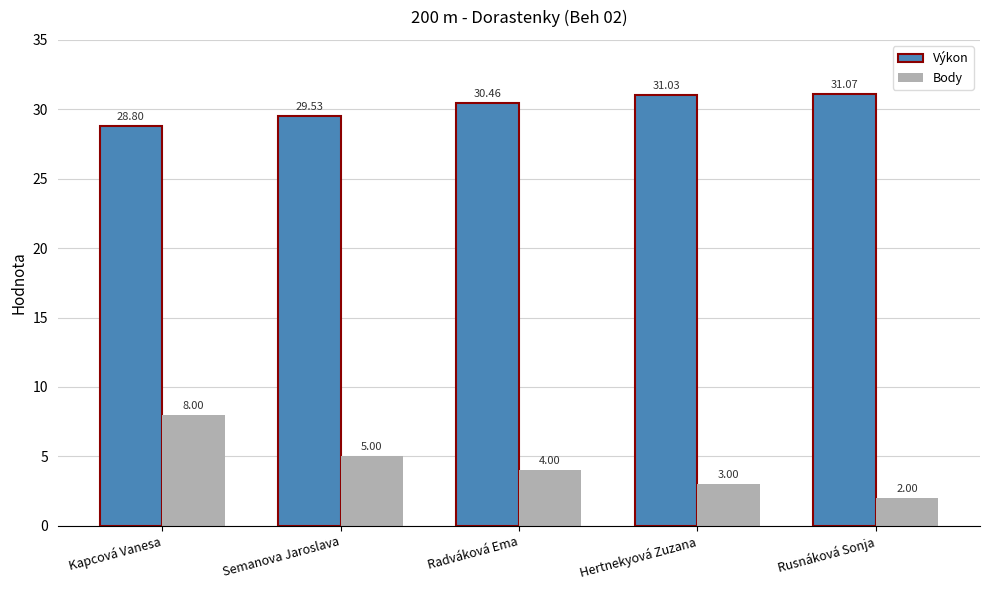

What is the spread (max minus min) of values at Kapcová Vanesa?

20.8